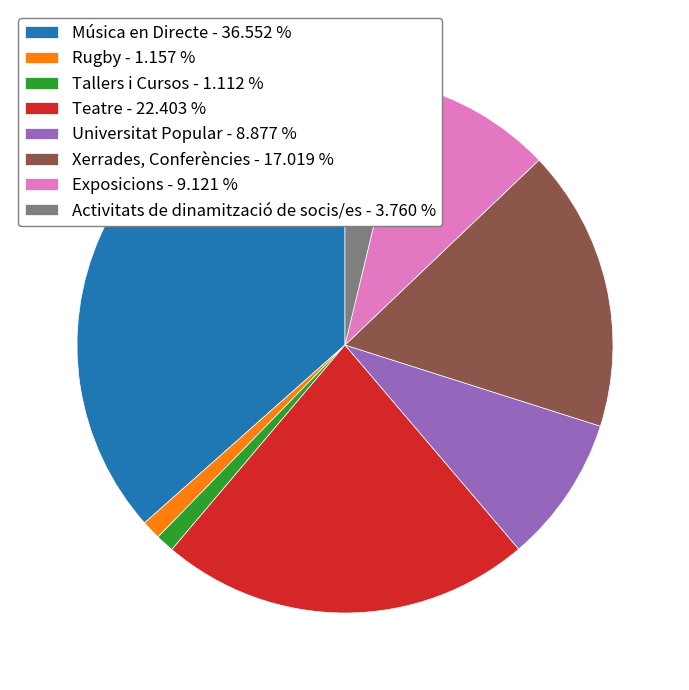

Which slice is the largest?

Música en Directe